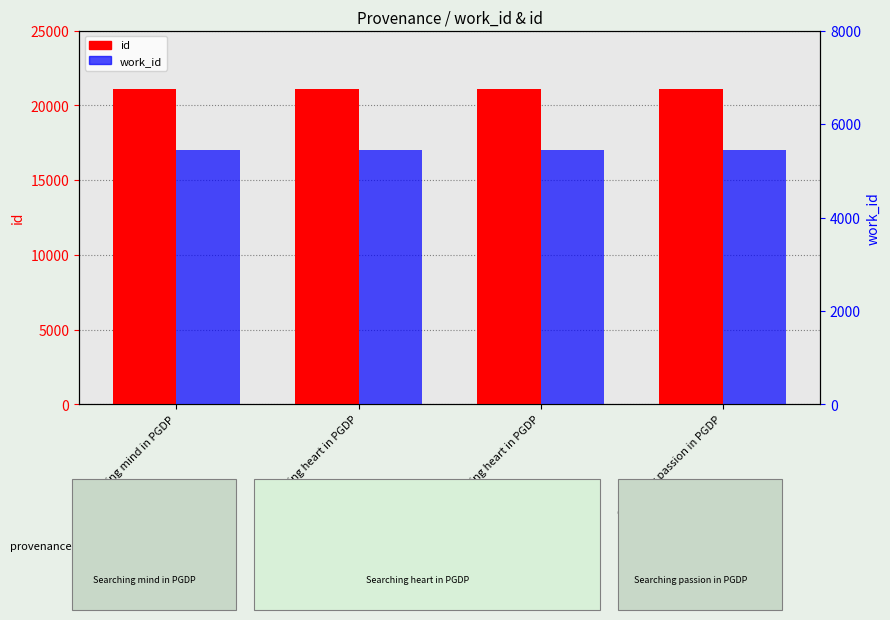

Rank the series by their average value, from lowest to highest.

work_id, id